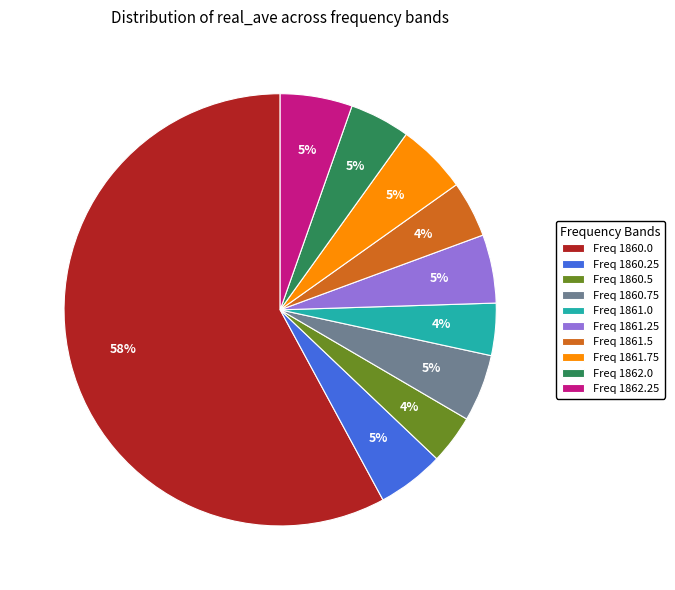

The Freq 1862.25 slice represents 5% of the pie. True or false?

True